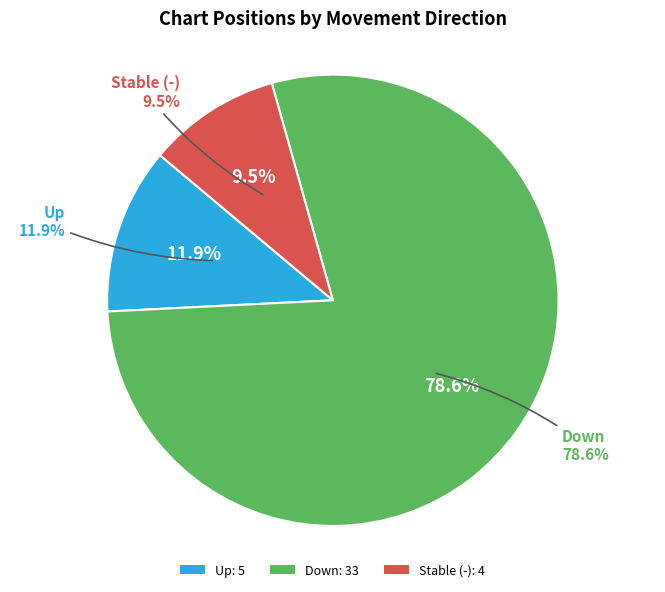

Combined, what portion of the pie is - and up?

21.4%